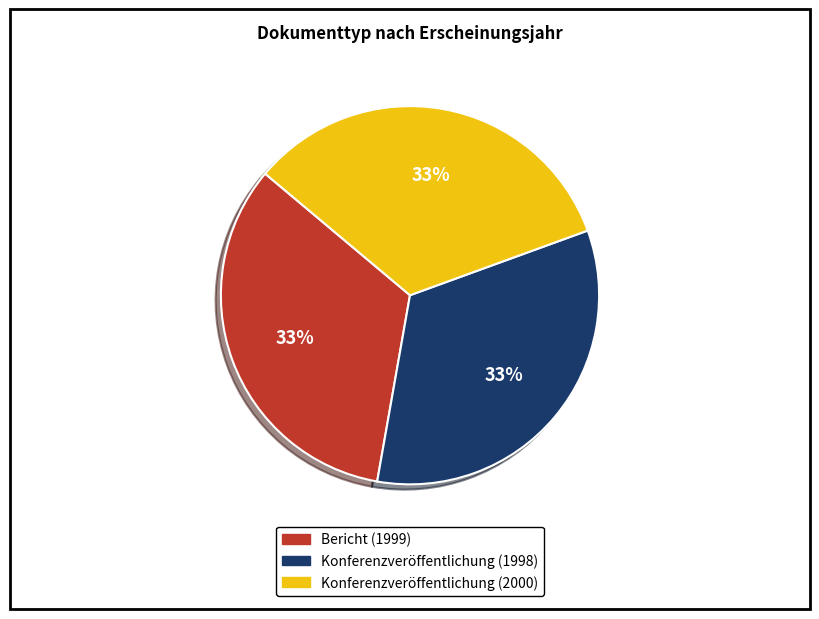

What percentage is the Konferenzveröffentlichung (2000) slice, to the nearest percent?

33%